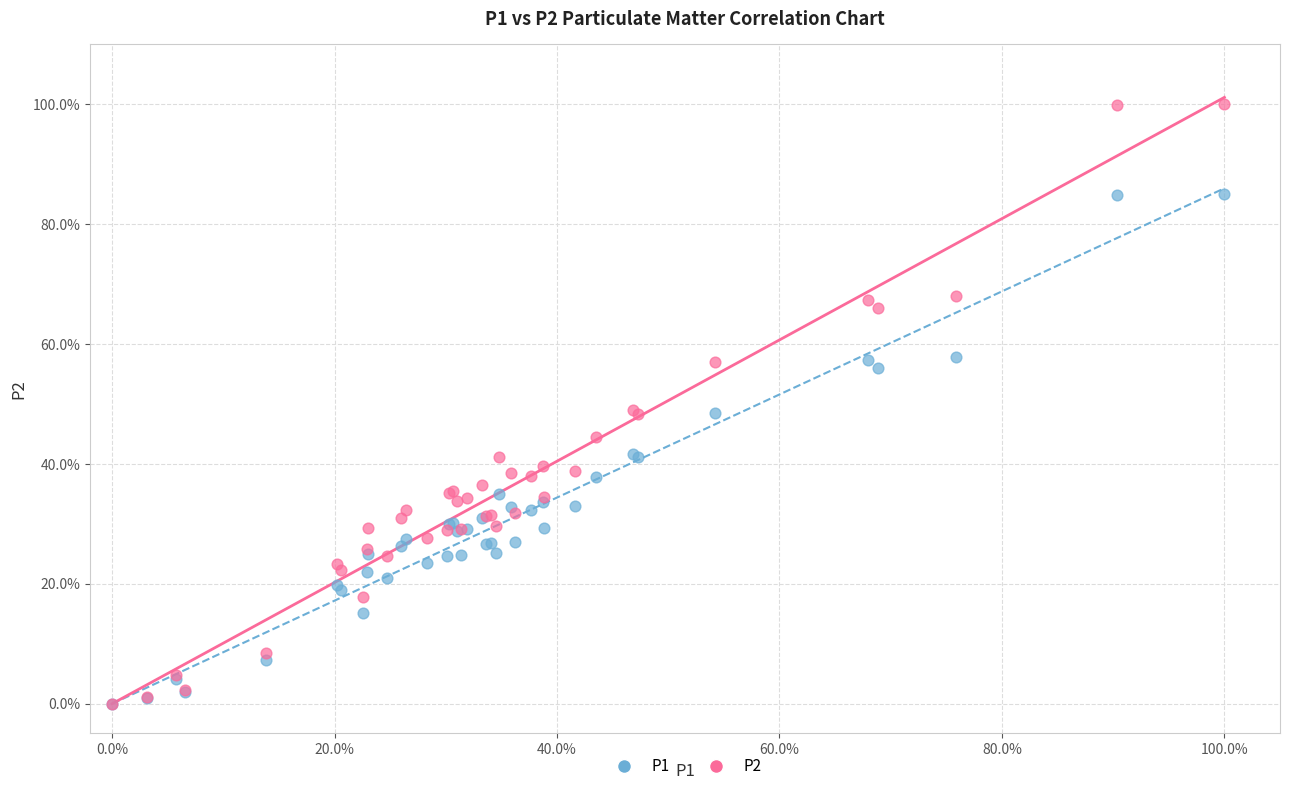

Which series has the widest spread of Y values?

P2